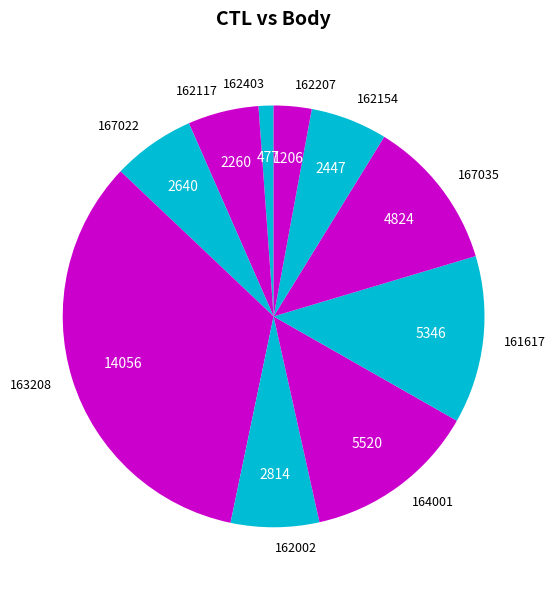

How many slices are in this pie chart?

10